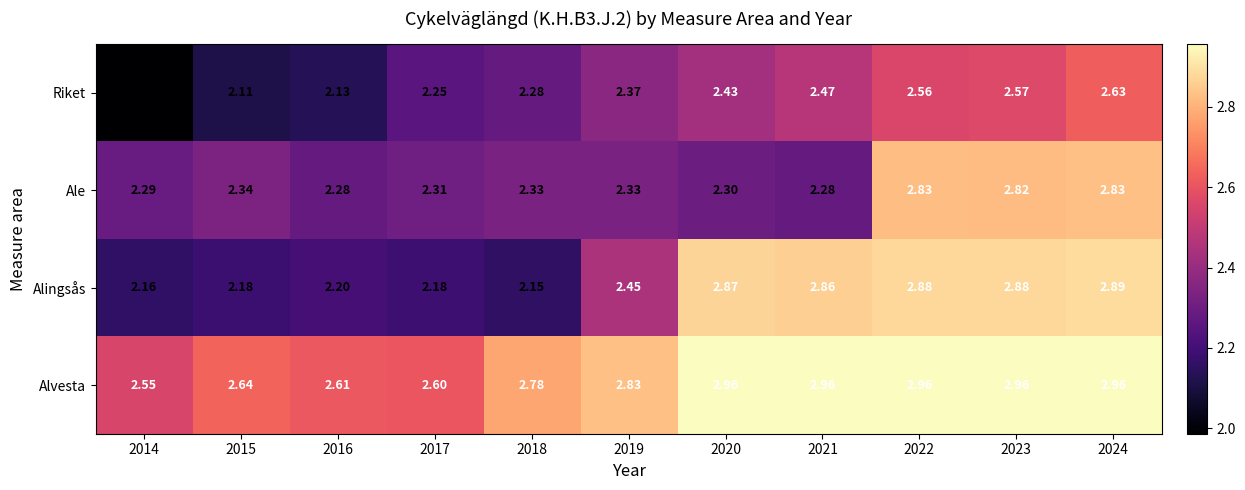

Which series changed the most between 2018 and 2019?

Alingsås